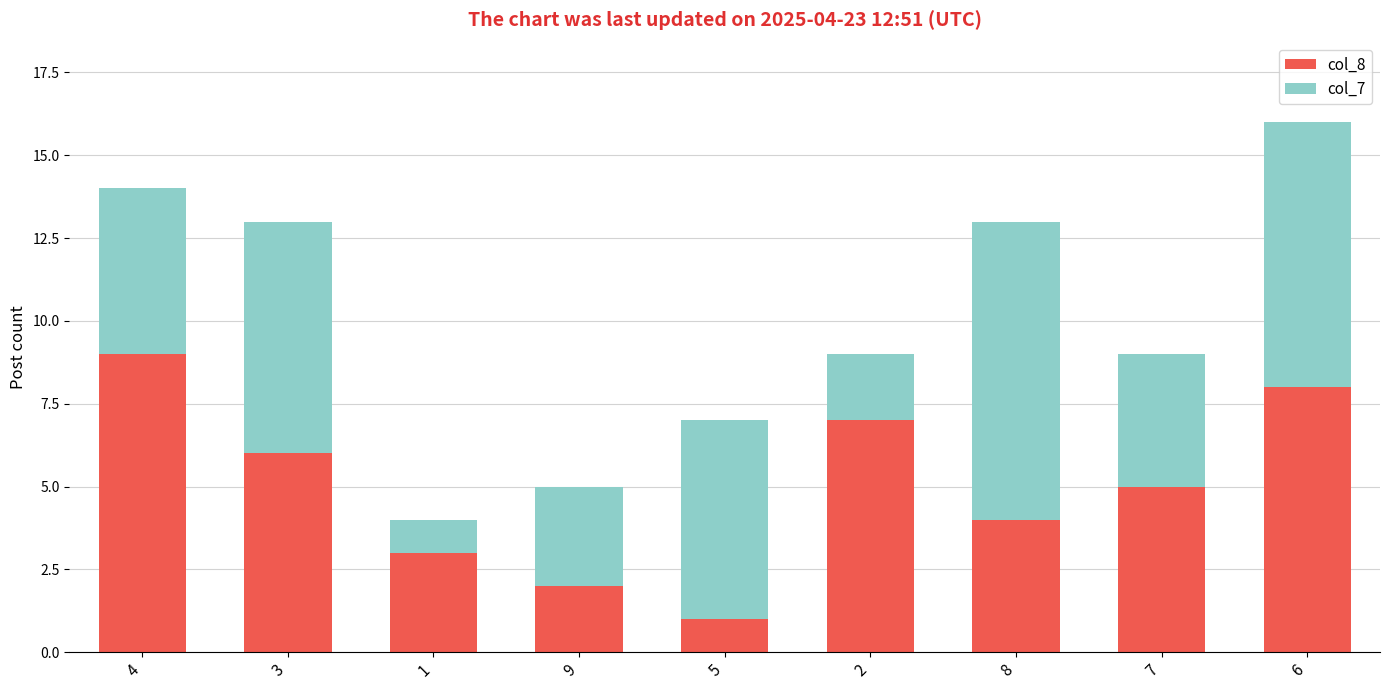

Where does the col_8 series first go above 5?

4